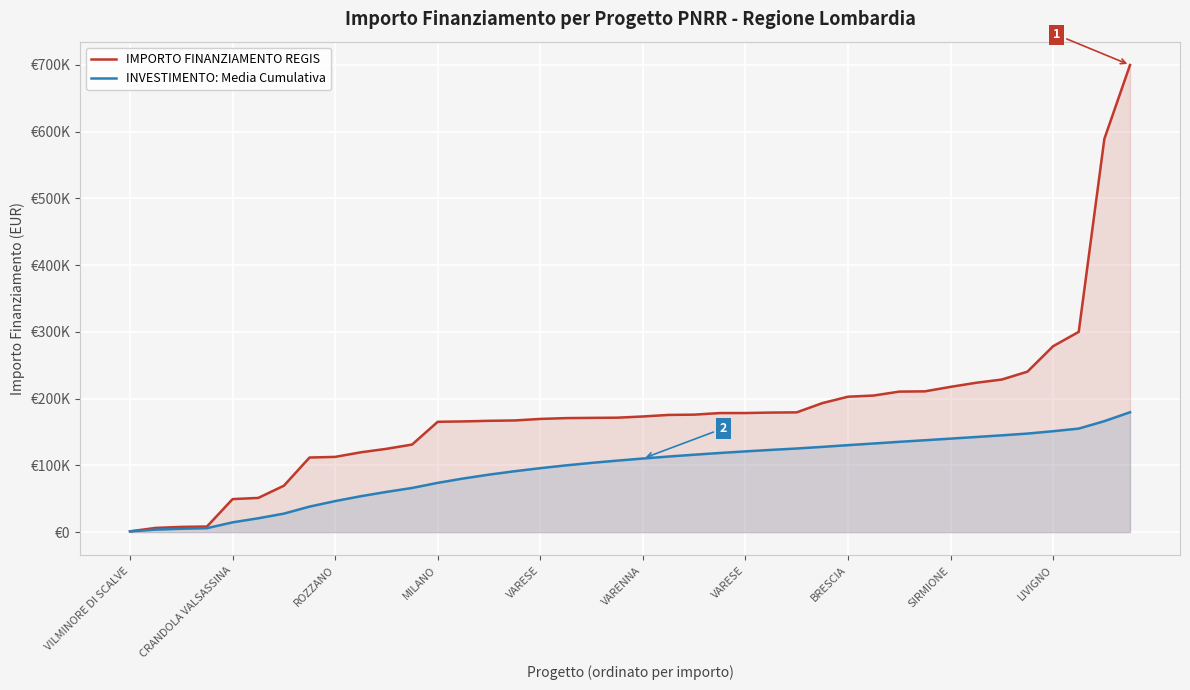

Is it true that IMPORTO FINANZIAMENTO REGIS equals 179420.1 at 26?

True